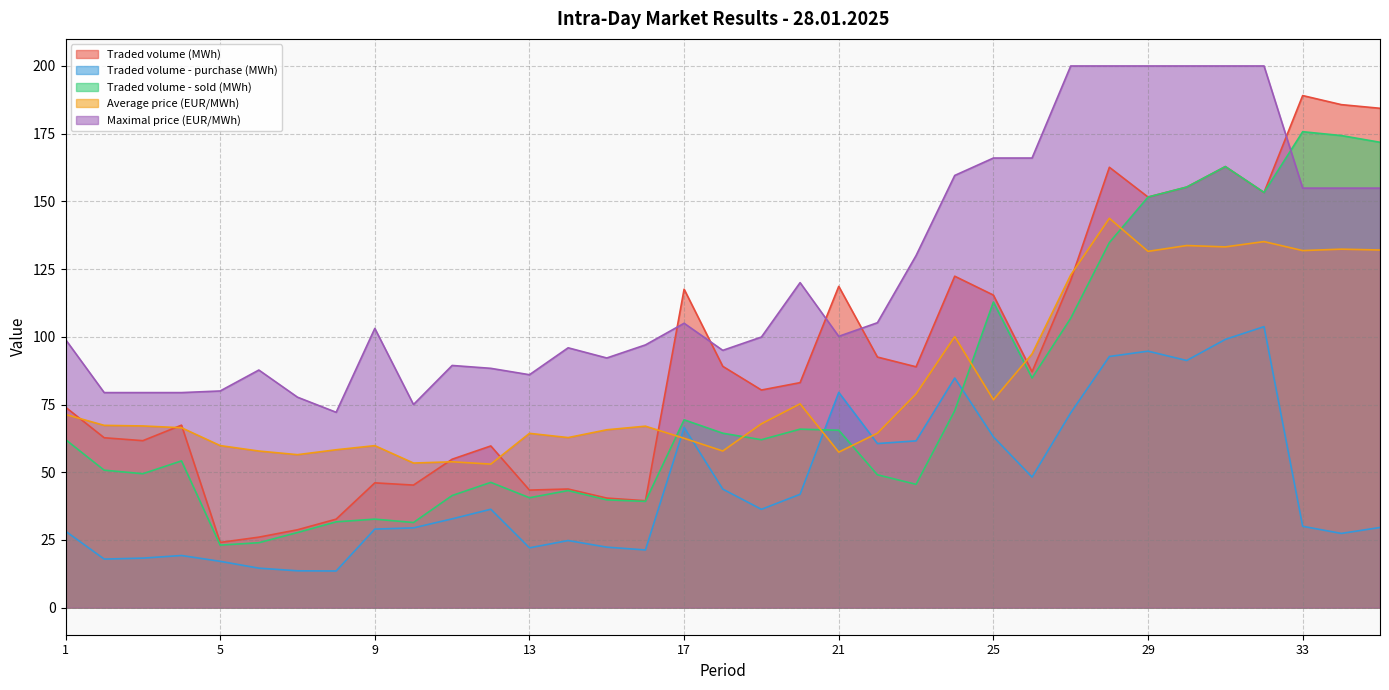

Reading right to left, list all the values displayed in this chart.

Traded volume (MWh): 35=184.4	34=185.7	33=189.1	32=153.3	31=162.8	30=155.3	29=151.6	28=162.6	27=120.9	26=87.1	25=115.4	24=122.4	23=88.9	22=92.5	21=118.6	20=83.1	19=80.3	18=89.1	17=117.6	16=39.5	15=40.5	14=43.8	13=43.4	12=59.7	11=54.8	10=45.2	9=46.1	8=32.7	7=28.8	6=26.0	5=24.1	4=67.4	3=61.6	2=62.7	1=74.0
Traded volume - purchase (MWh): 35=29.6	34=27.4	33=30.0	32=103.8	31=99.0	30=91.2	29=94.7	28=92.7	27=71.9	26=48.2	25=63.0	24=84.8	23=61.6	22=60.6	21=79.5	20=41.9	19=36.3	18=43.8	17=66.5	16=21.3	15=22.3	14=24.8	13=22.1	12=36.3	11=32.8	10=29.4	9=29.0	8=13.5	7=13.6	6=14.6	5=17.1	4=19.2	3=18.3	2=17.9	1=28.2
Traded volume - sold (MWh): 35=171.8	34=174.3	33=175.7	32=153.3	31=162.8	30=155.3	29=151.6	28=134.8	27=106.8	26=84.8	25=112.8	24=72.7	23=45.5	22=49.0	21=65.5	20=65.9	19=62.0	18=64.4	17=69.3	16=39.2	15=39.8	14=43.2	13=40.6	12=46.2	11=41.4	10=31.4	9=32.7	8=31.7	7=27.7	6=24.0	5=23.1	4=54.2	3=49.5	2=50.8	1=62.0
Average price (EUR/MWh): 35=132.1	34=132.4	33=131.8	32=135.2	31=133.2	30=133.7	29=131.6	28=143.8	27=122.8	26=93.7	25=76.8	24=100.1	23=78.9	22=64.4	21=57.4	20=75.2	19=67.9	18=57.8	17=62.5	16=67.0	15=65.7	14=62.8	13=64.3	12=53.0	11=53.9	10=53.4	9=59.8	8=58.3	7=56.5	6=57.8	5=59.8	4=66.4	3=67.1	2=67.3	1=71.3
Maximal price (EUR/MWh): 35=154.9	34=154.9	33=154.9	32=200.0	31=200.0	30=200.0	29=200.0	28=200.0	27=200.0	26=166.0	25=166.0	24=159.6	23=130.0	22=105.2	21=100.2	20=120.0	19=99.9	18=95.0	17=105.0	16=97.0	15=92.2	14=95.9	13=86.0	12=88.4	11=89.4	10=75.0	9=103.1	8=72.1	7=77.7	6=87.7	5=80.0	4=79.4	3=79.4	2=79.4	1=99.0